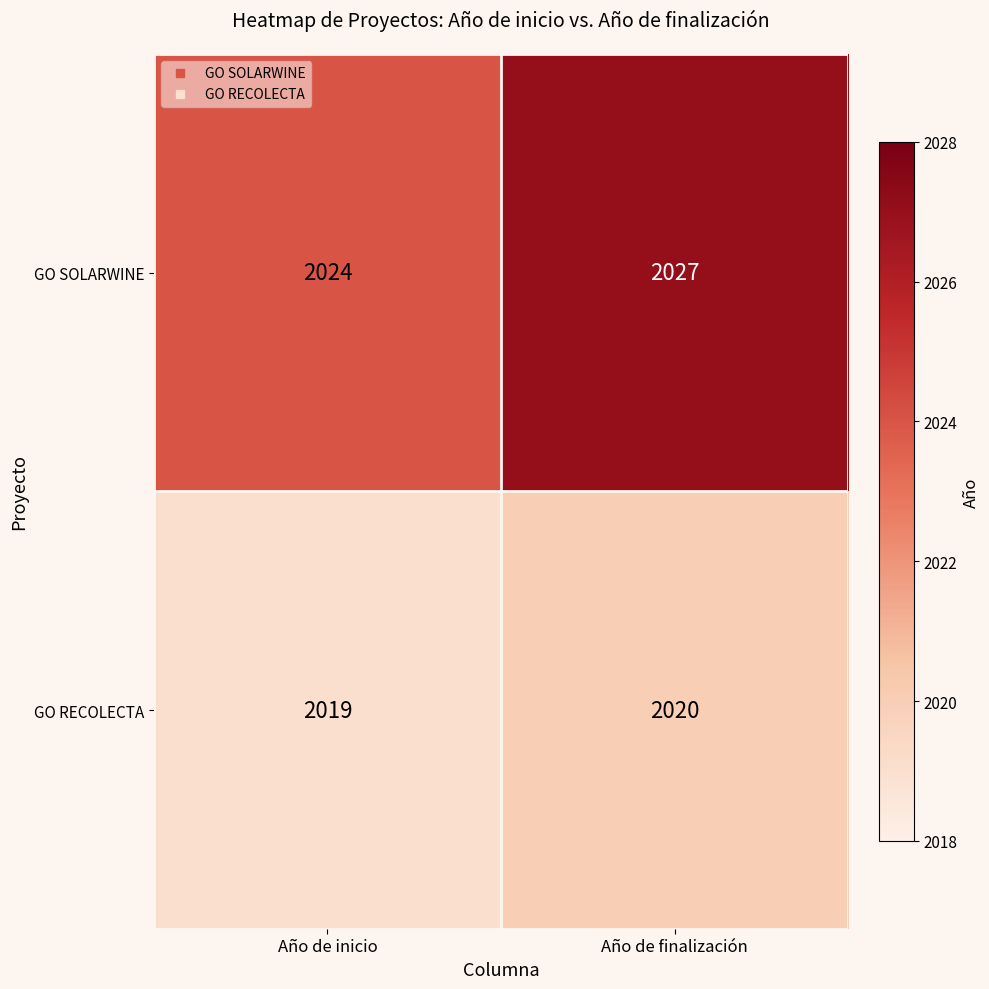

At which category does the chart reach its minimum across all series?

Año de inicio